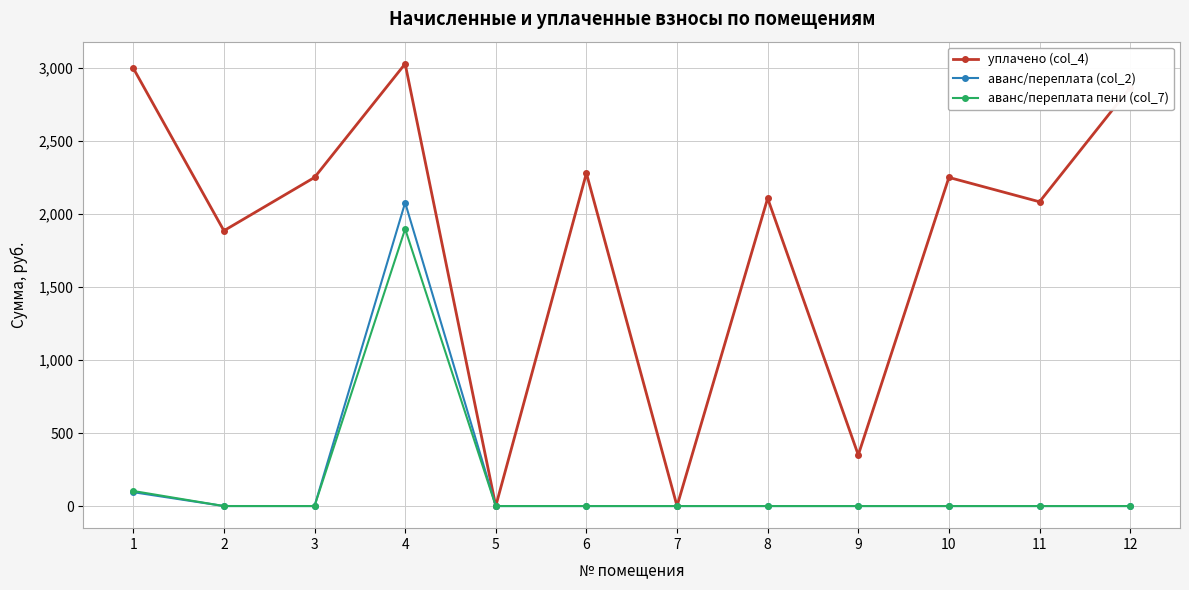

Is it true that аванс/переплата (col_2) equals -1420.8 at 8?

False